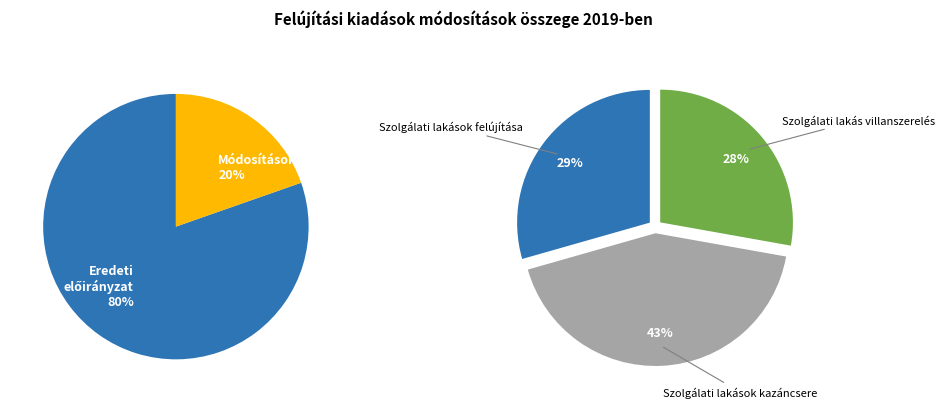

Is it true that Szolgálati lakások felújítása is 41% of the pie?

False